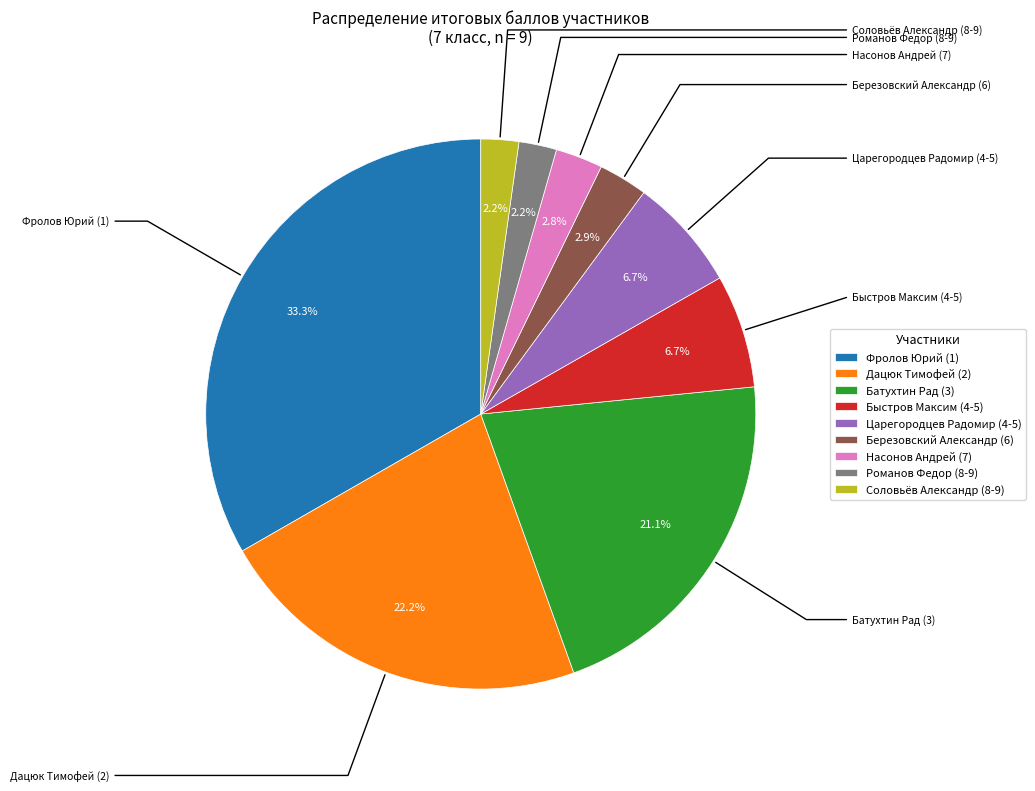

What is the total percentage of Дацюк Тимофей (2) and Романов Федор (8-9)?

24.4%